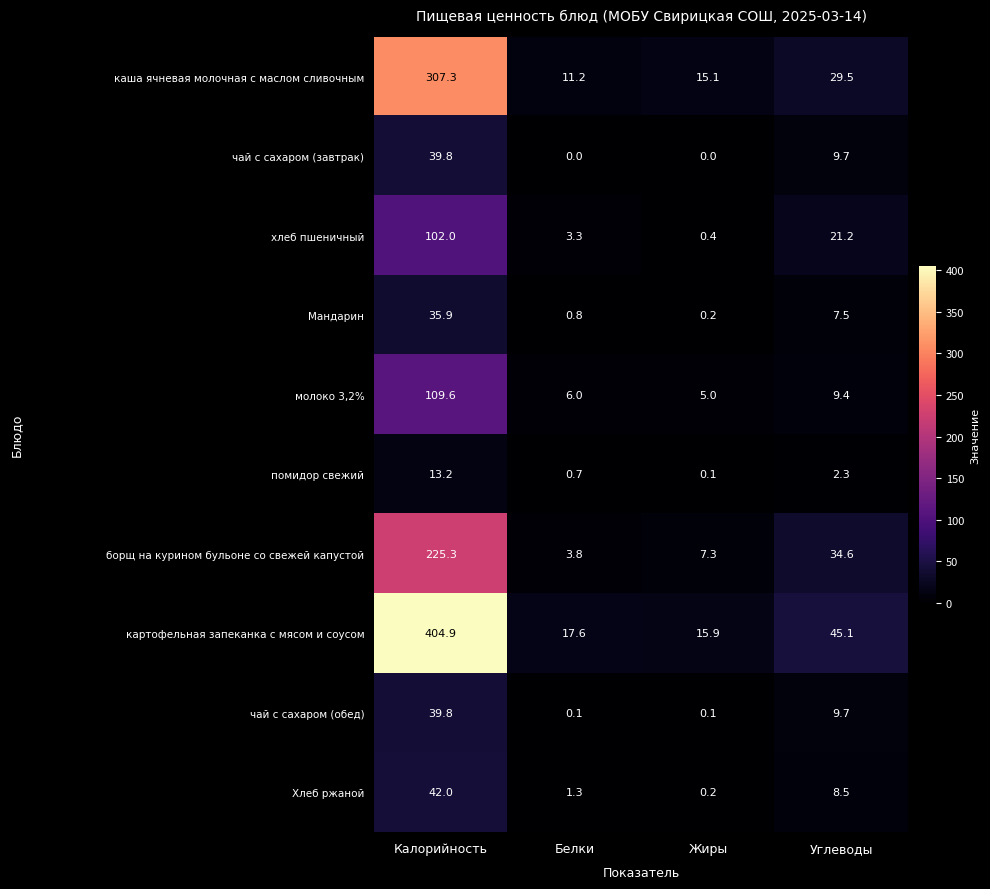

Which series has the largest total across all categories?

картофельная запеканка с мясом и соусом